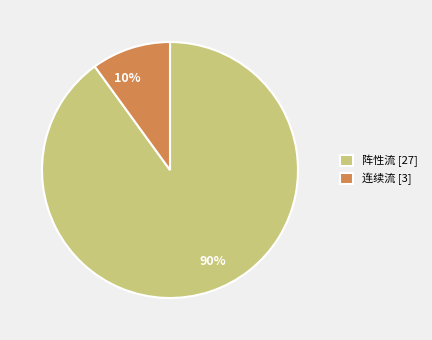

Approximately how many times larger is the value at 阵性流 [27] compared to 连续流 [3]?

9.0